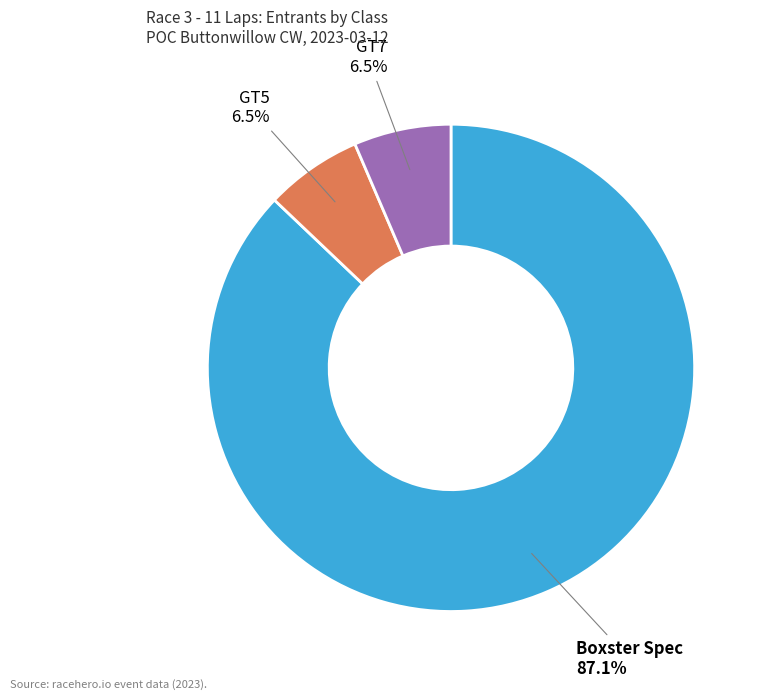

Is there any slice that represents more than half of the pie?

Yes